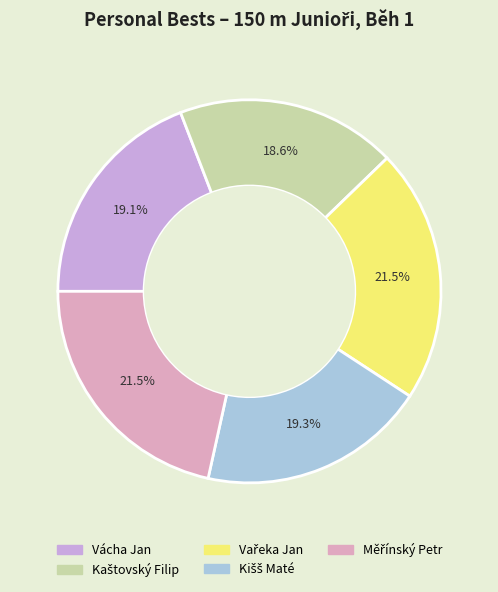

Which has a higher value, Kaštovský Filip or Měřínský Petr?

Měřínský Petr